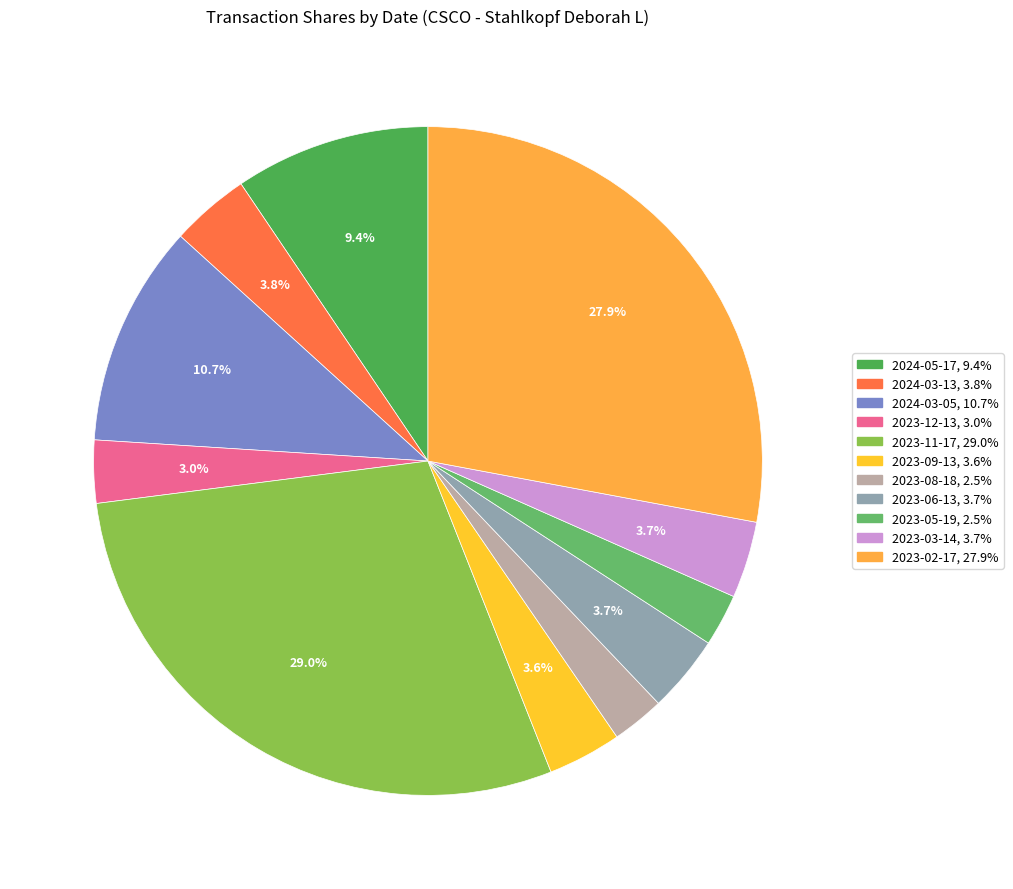

Does 2024-05-17 account for over 50% of the chart?

No